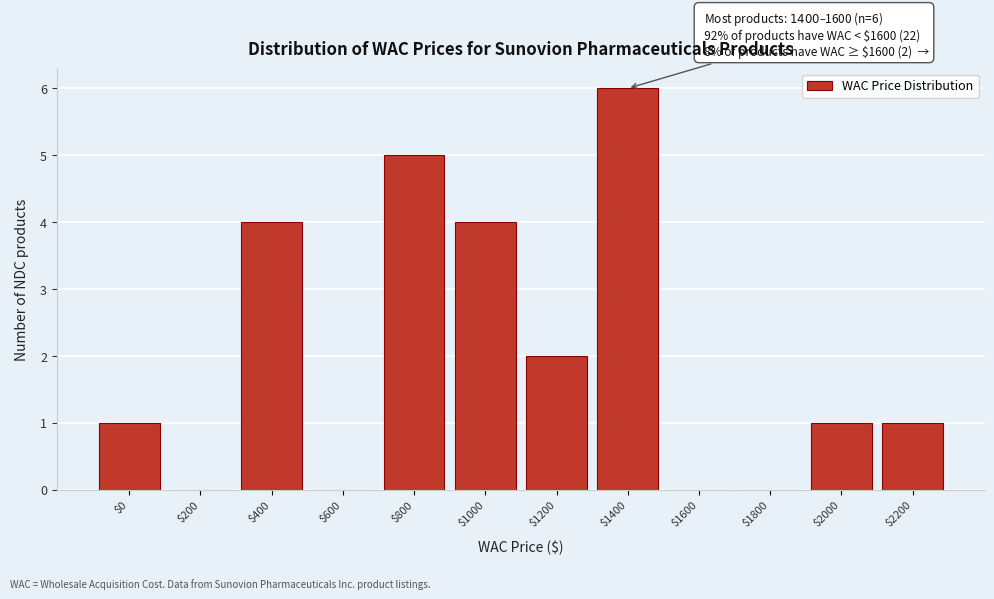

What is the sum of all values?

24